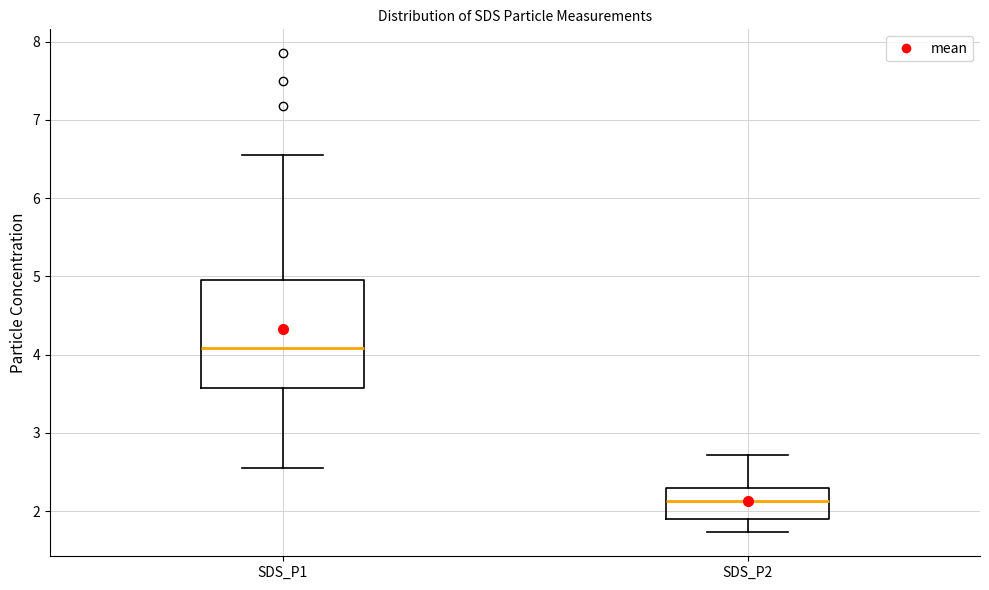

Reading left to right, read every box against the y-axis: the position of its median line, the range the box covers, and the ends of its whiskers. The values are not printed on the chart, so give them approximately, as read against the axis.

SDS_P1: median 4.1, box 3.6 to 5.0, whiskers 2.6 to 6.6
SDS_P2: median 2.1, box 1.9 to 2.3, whiskers 1.7 to 2.7